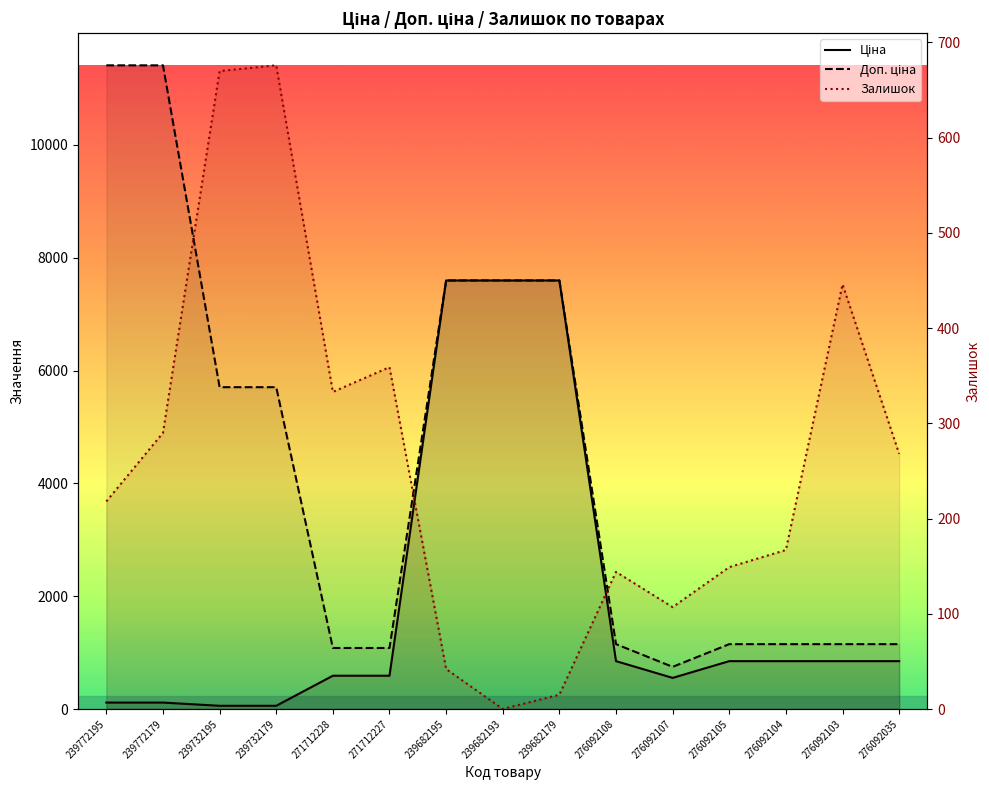

Read the Залишок value at 239682179.

15.0